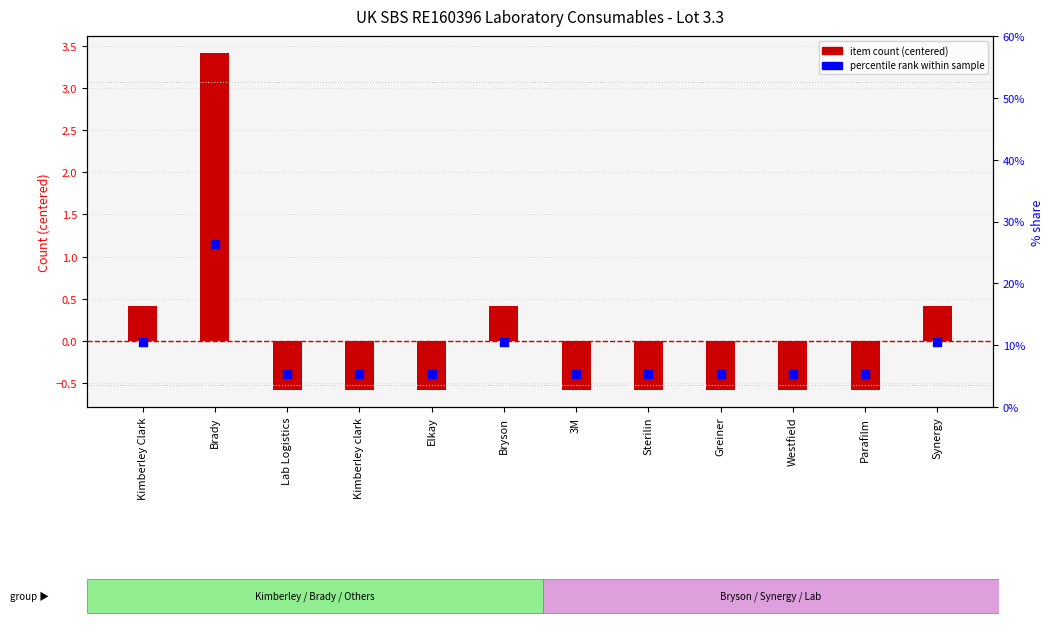

Which series reaches the maximum Y coordinate?

percentile rank within manufacturers